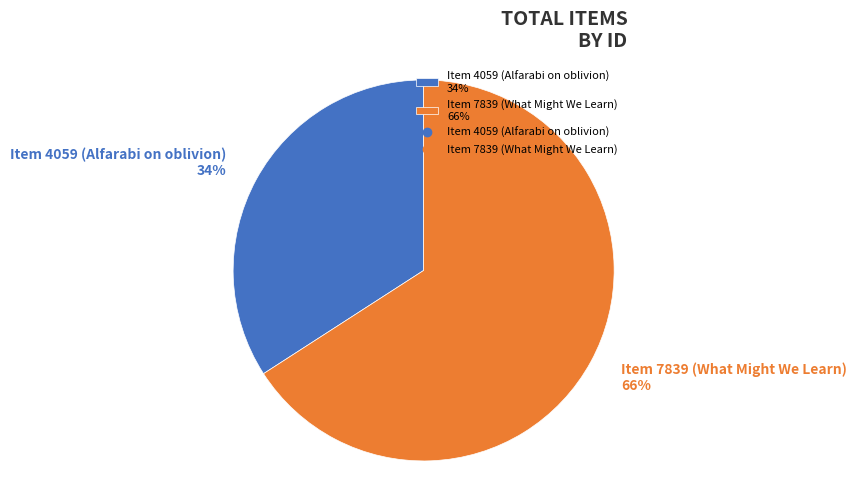

Is the sum of Item 4059 (Alfarabi on oblivion) 34% and Item 7839 (What Might We Learn) 66% greater than half?

Yes